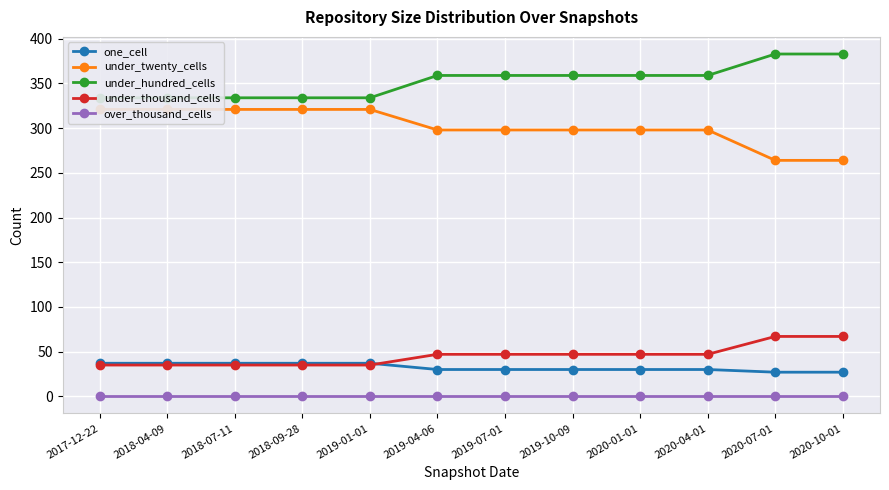

List the series in order of their peak value, lowest first.

over_thousand_cells, one_cell, under_thousand_cells, under_twenty_cells, under_hundred_cells